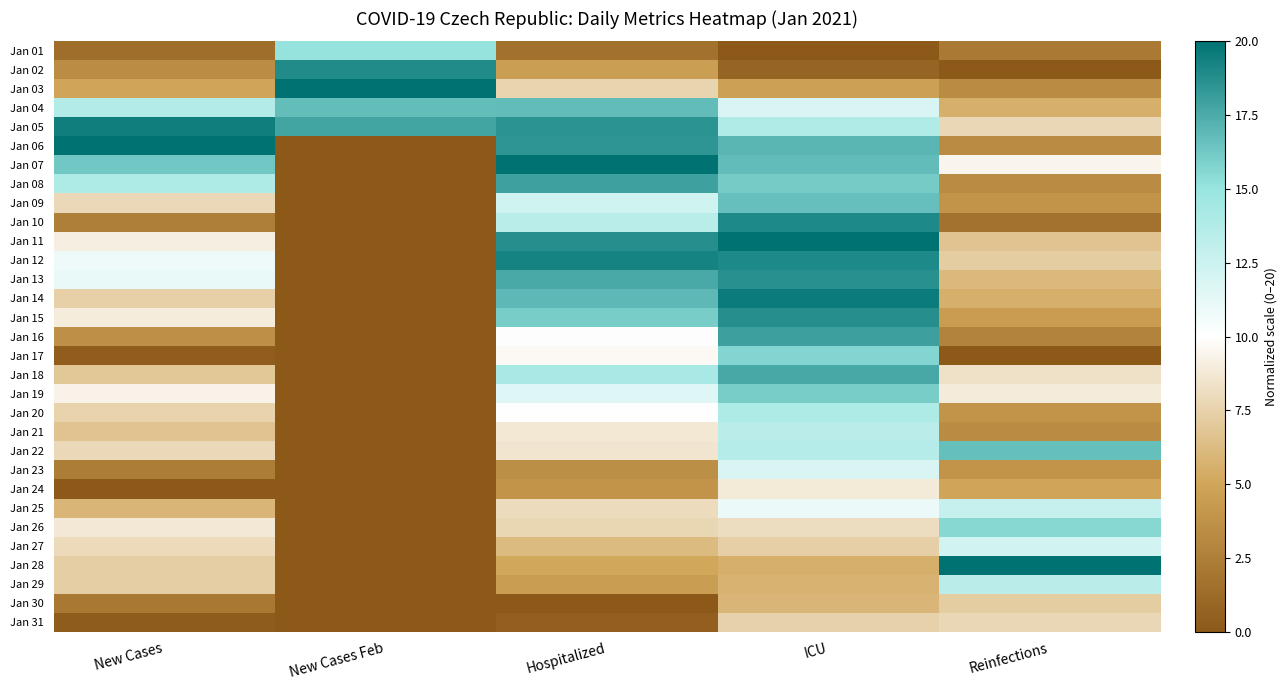

Which category has the lowest value across all series?

ICU